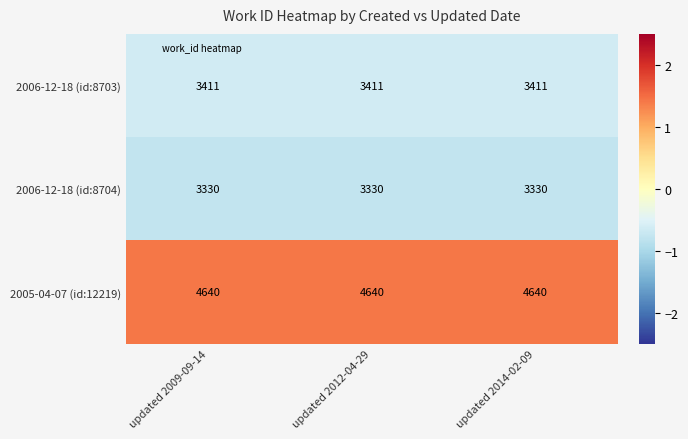

Rank the series at updated 2014-02-09 from highest to lowest value.

2005-04-07 (id:12219), 2006-12-18 (id:8703), 2006-12-18 (id:8704)